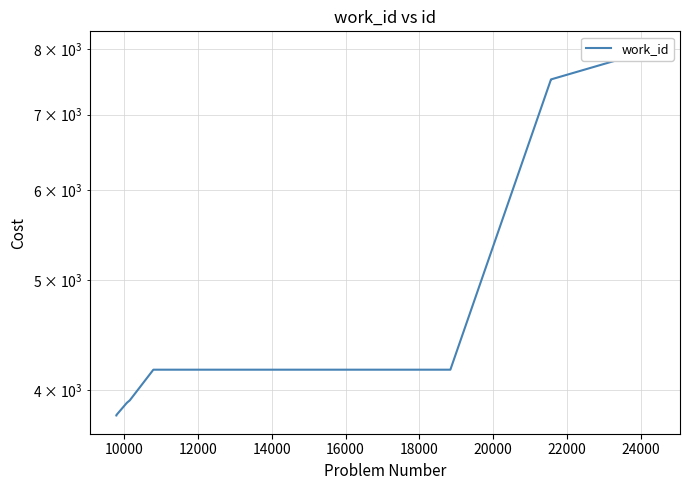

Count the number of data series in this chart.

1